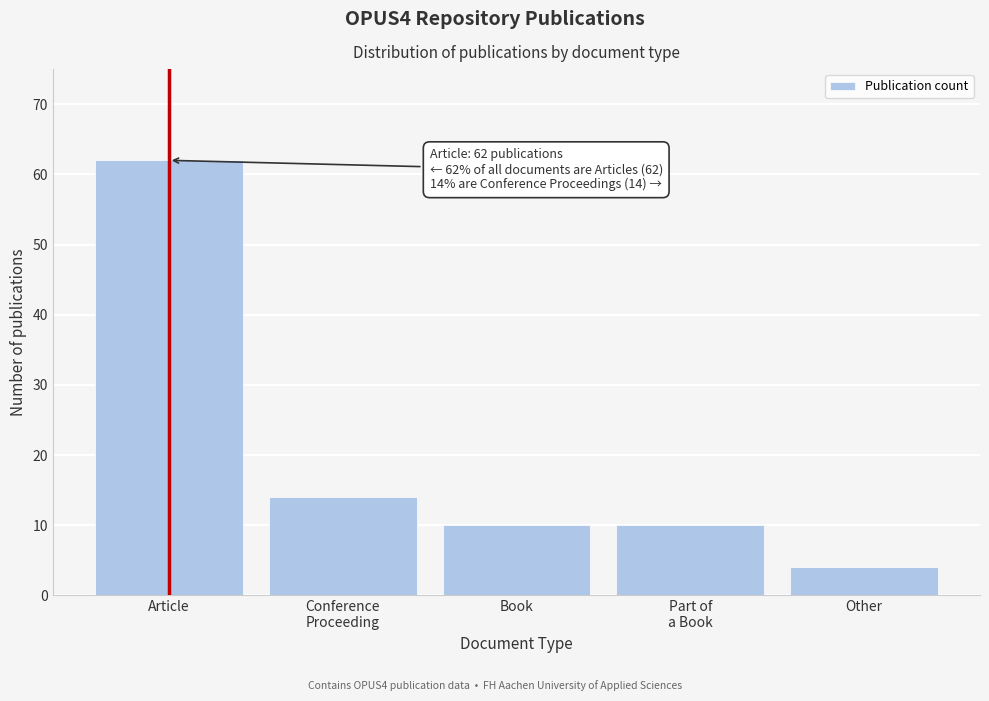

Reading left to right, list all the values displayed in this chart.

62	14	10	10	4